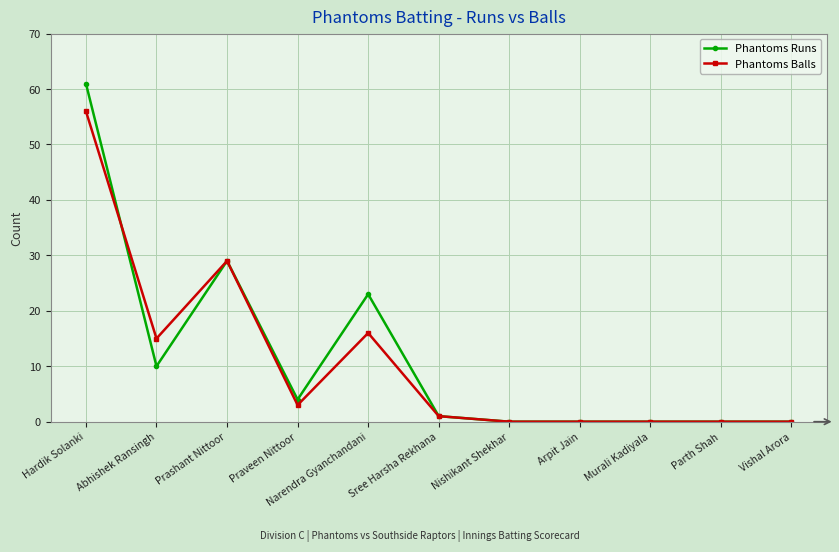

What is the average value of the Phantoms Balls series?

11